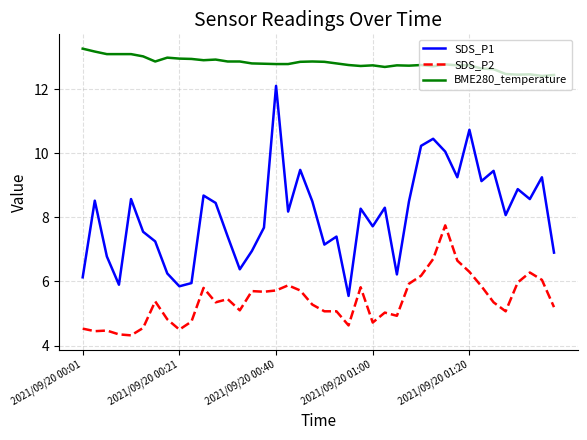

Rank the series by their maximum value, from lowest to highest.

SDS_P2, SDS_P1, BME280_temperature